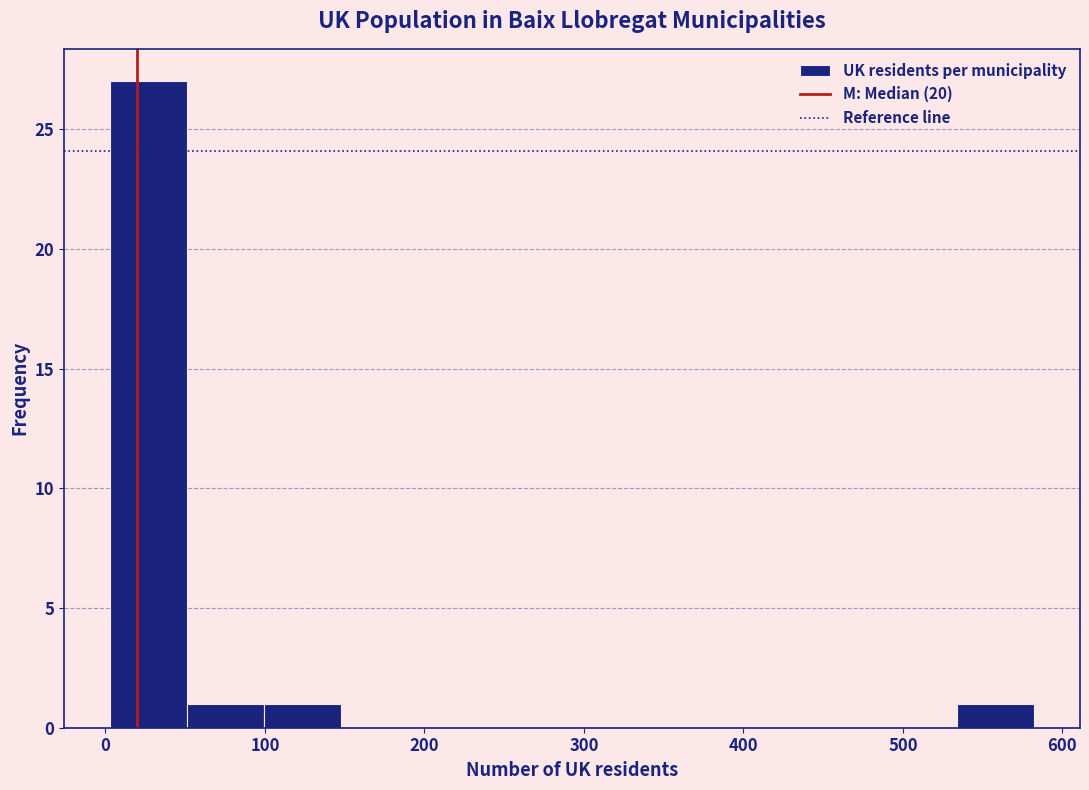

Over which range of the x-axis is the bar tallest?

0 to 50